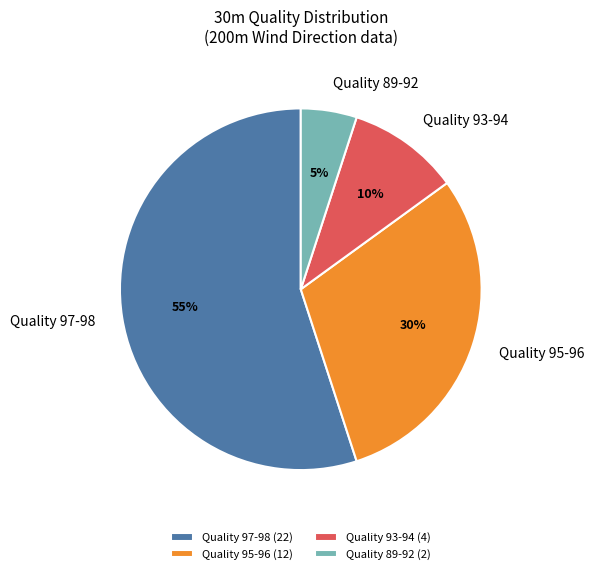

Do Quality 95-96 and Quality 89-92 together represent more than half of the pie?

No